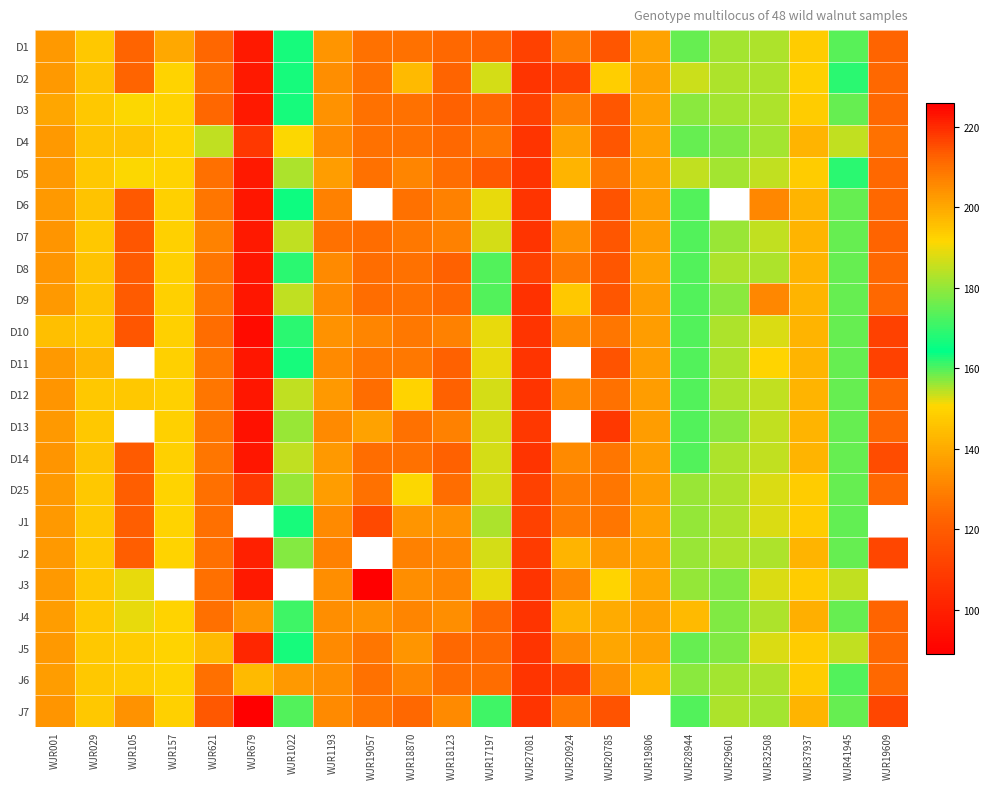

Is the value of D6 at WJR27081 greater than the value of D8 at WJR001?

No